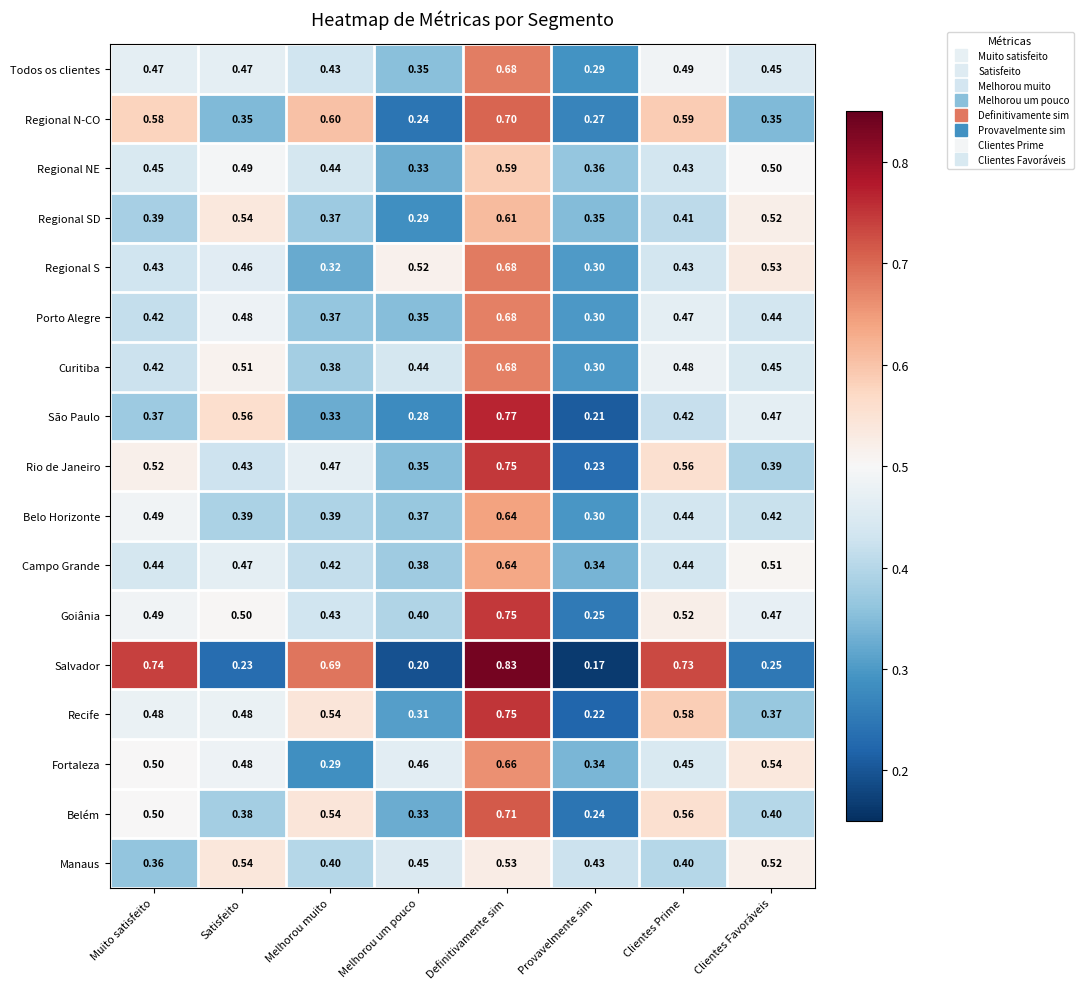

Which series changed the most between Satisfeito and Definitivamente sim?

Salvador